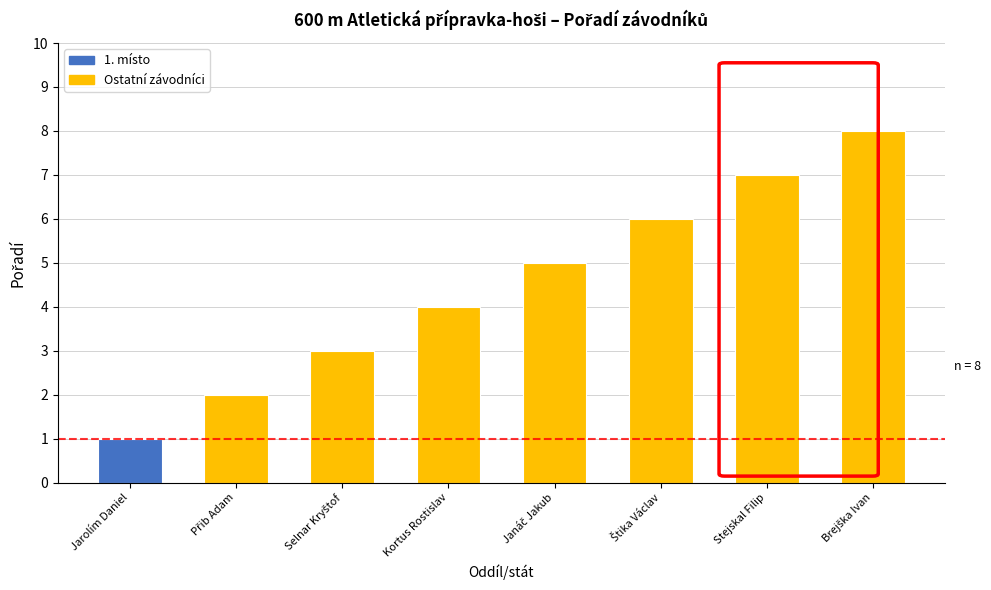

True or false: the data shows 7 at Stejskal Filip.

True